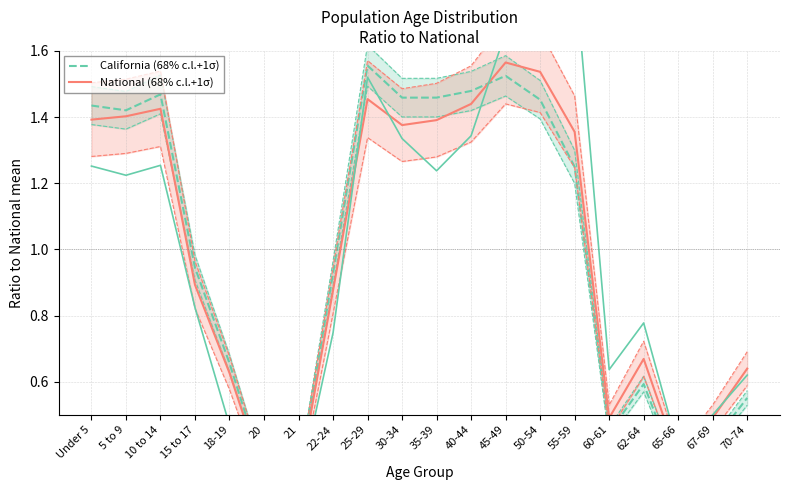

What is the sum of all California (68% c.l.+1σ) values?

20.0